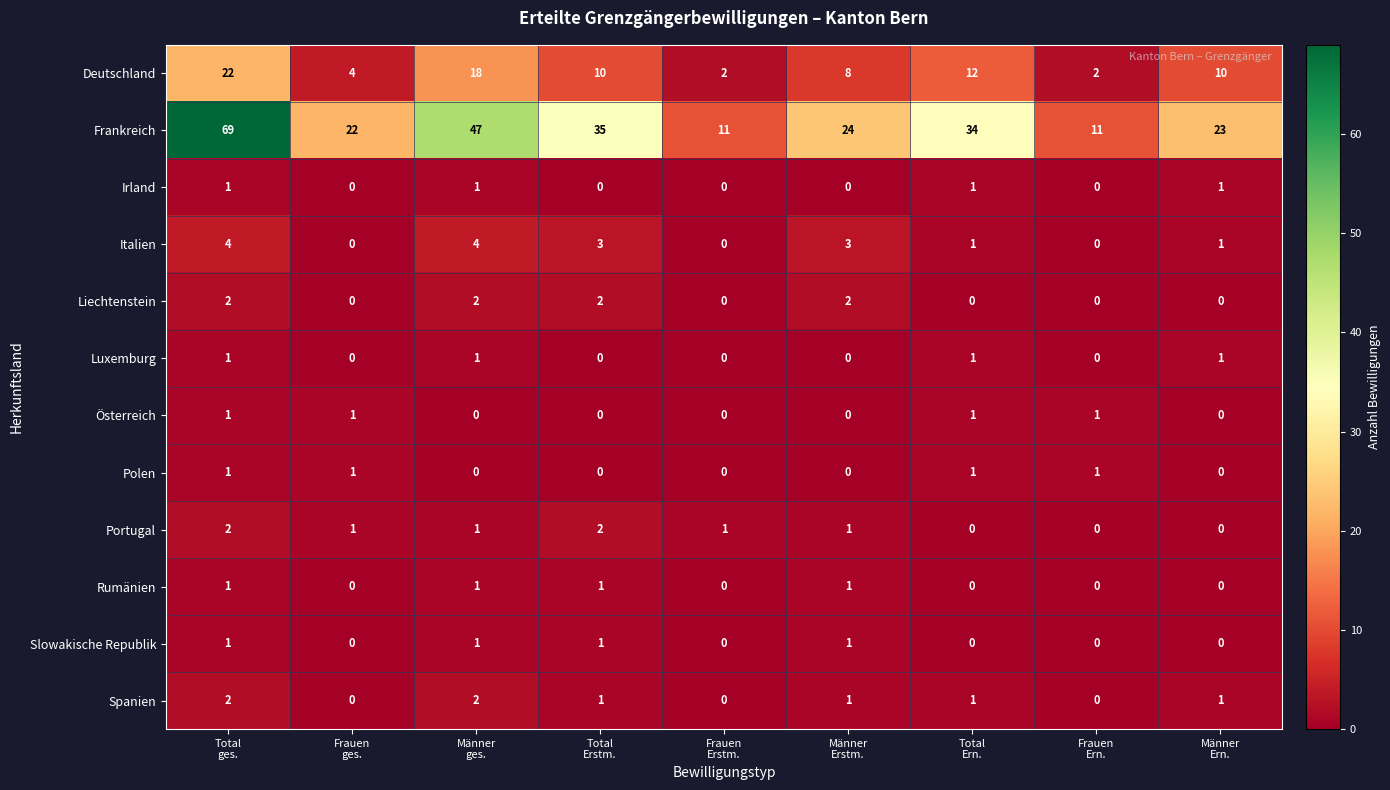

What is the greatest value displayed?

69